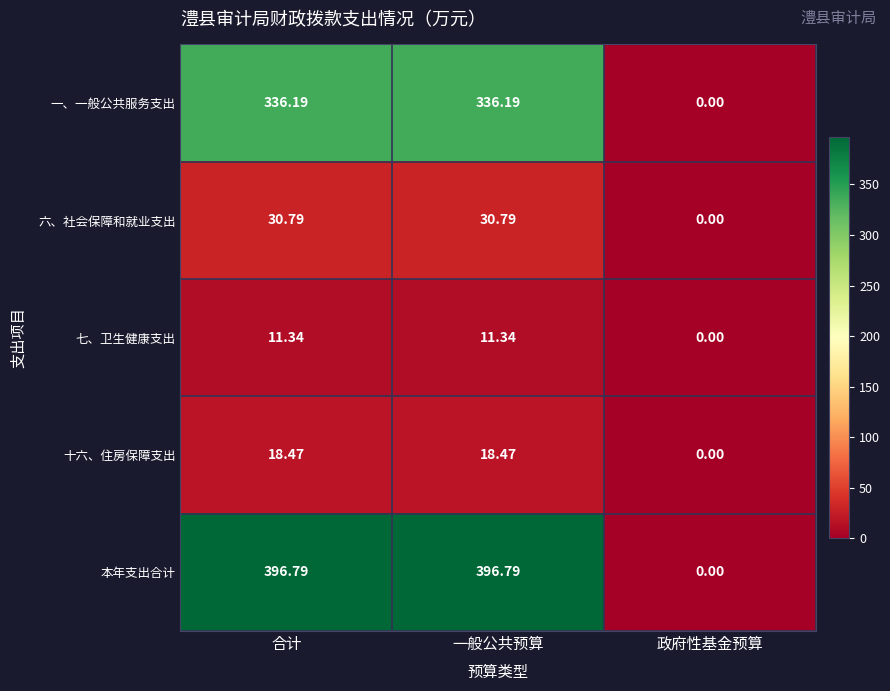

Which series has the largest range (max minus min)?

本年支出合计